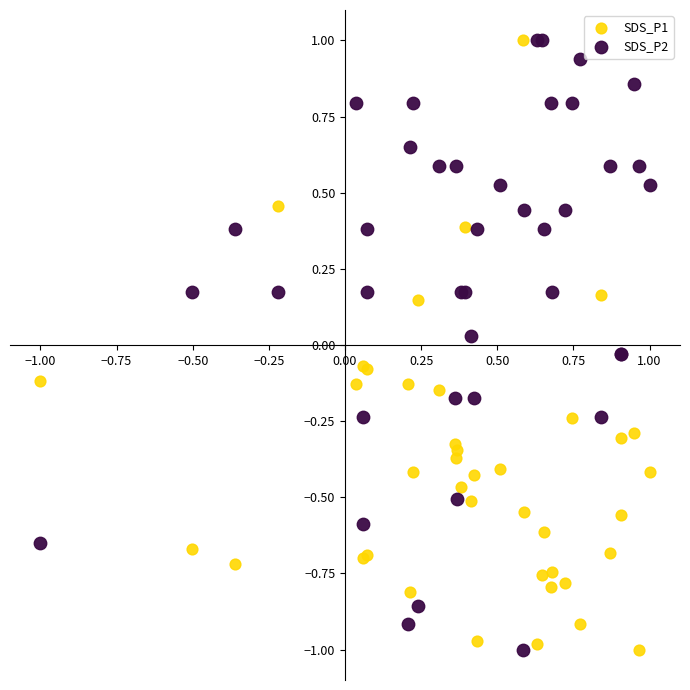

What is the X range (max minus min) for the scatter plot?

2.0